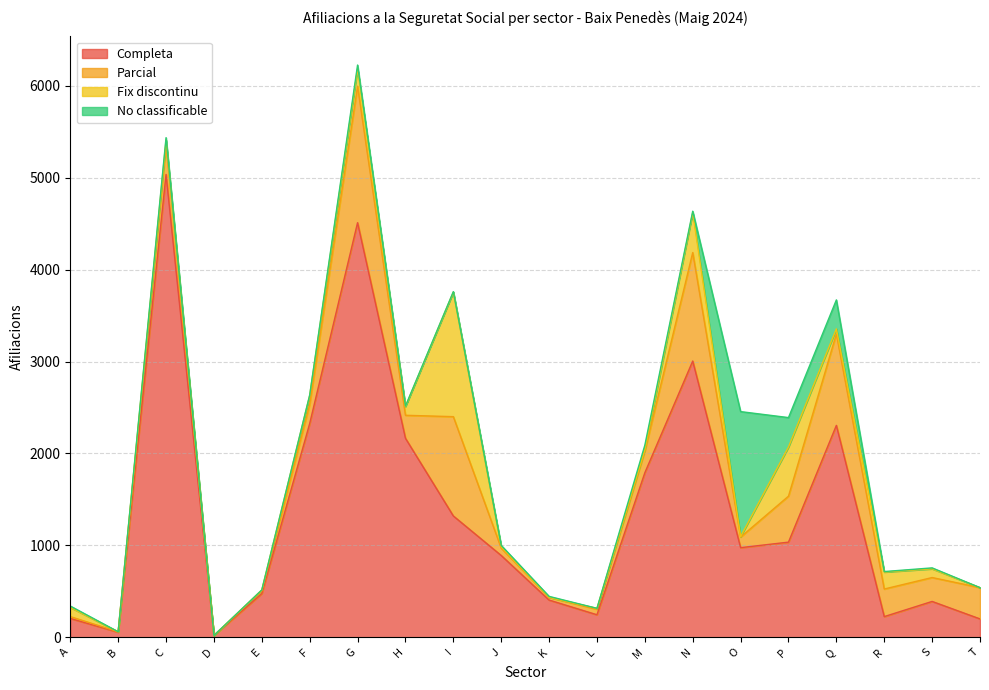

What is the sum of all Fix discontinu values?

3255